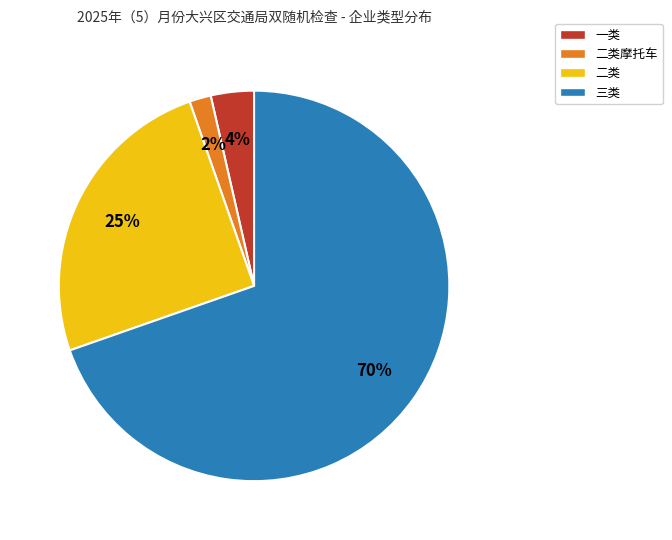

To the nearest percent, what is the average slice percentage?

25%